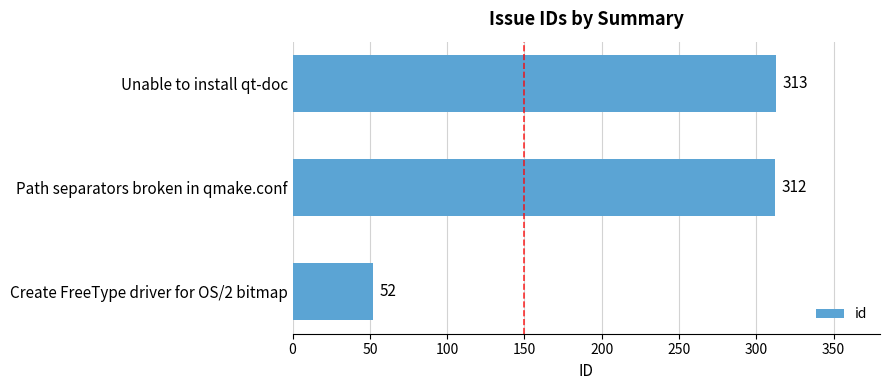

The chart shows a value of 71 at Create FreeType driver for OS/2 bitmap. True or false?

False